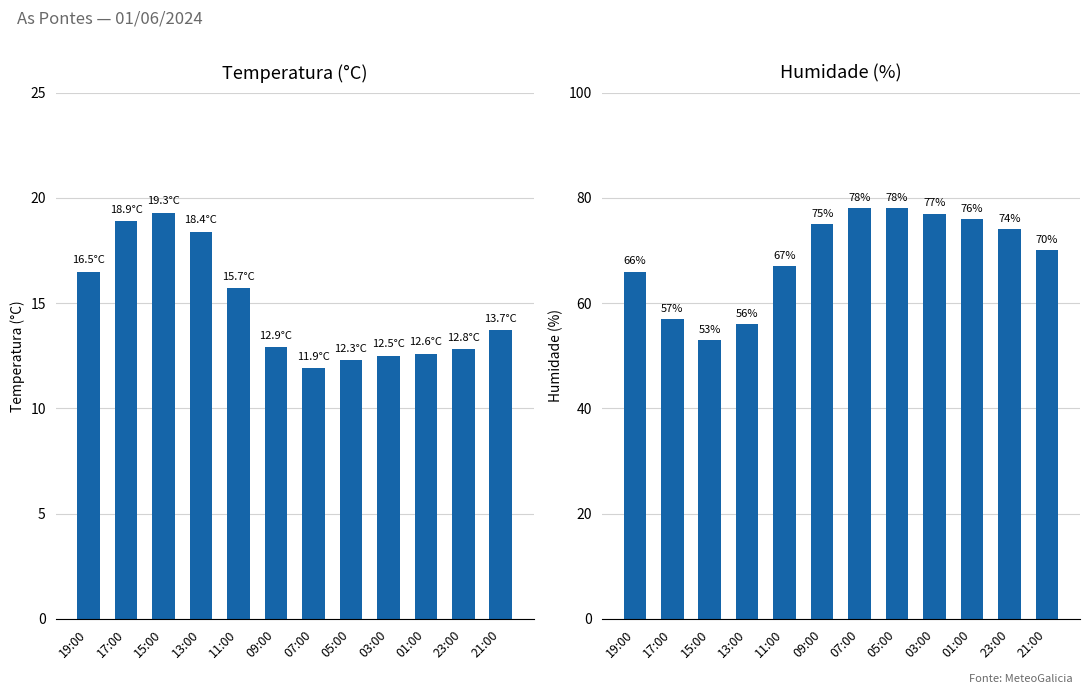

At how many categories does at least one series exceed 29?

12